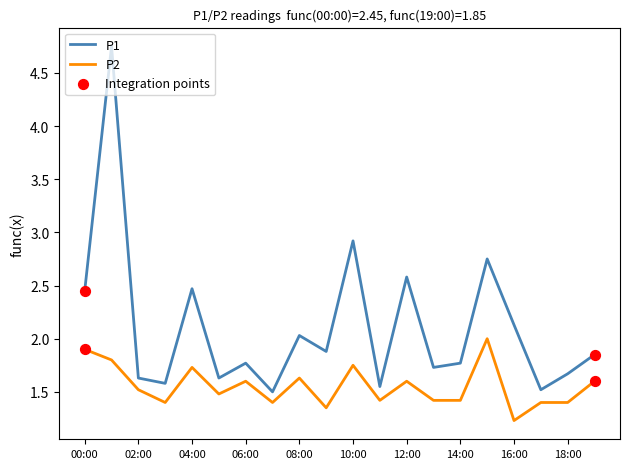

True or false: P2 and P1 cross at least once.

False